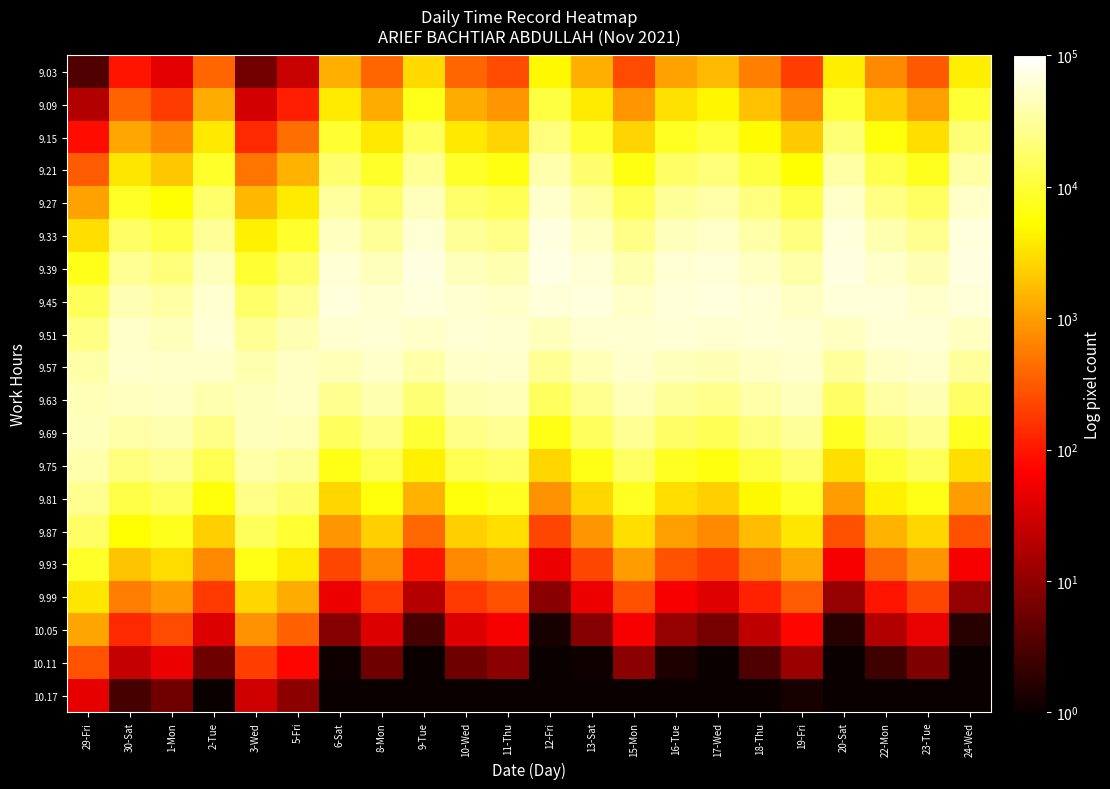

Reading left to right, transcribe all the data shown in this chart.

9.03: 29-Fri=3.4	30-Sat=94.1	1-Mon=43.7	2-Tue=386.6	3-Wed=6.3	5-Fri=25.6	6-Sat=1353.8	8-Mon=386.6	9-Tue=2856.6	10-Wed=386.6	11-Thu=245.7	12-Fri=4772.9	13-Sat=1353.8	15-Mon=245.7	16-Tue=1110.9	17-Wed=1642.6	18-Thu=597.6	19-Fri=194.6	20-Sat=4040.1	22-Mon=738.1	23-Tue=308.9	24-Wed=4040.1
9.09: 29-Fri=18.5	30-Sat=367.3	1-Mon=184.8	2-Tue=1286.2	3-Wed=31.9	5-Fri=114.4	6-Sat=3838.1	8-Mon=1286.2	9-Tue=7279.0	10-Wed=1286.2	11-Thu=862.1	12-Fri=11227.0	13-Sat=3838.1	15-Mon=862.1	16-Tue=3234.5	17-Wed=4534.2	18-Thu=1884.9	19-Fri=701.2	20-Sat=9760.3	22-Mon=2266.7	23-Tue=1055.4	24-Wed=9760.3
9.15: 29-Fri=84.7	30-Sat=1218.5	1-Mon=664.3	2-Tue=3636.1	3-Wed=138.0	5-Fri=433.6	6-Sat=9246.6	8-Mon=3636.1	9-Tue=15761.8	10-Wed=3636.1	11-Thu=2570.9	12-Fri=22441.7	13-Sat=9246.6	15-Mon=2570.9	16-Tue=8002.9	17-Wed=10636.1	18-Thu=5052.1	19-Fri=2147.4	20-Sat=20037.1	22-Mon=5915.6	23-Tue=3064.3	24-Wed=20037.1
9.21: 29-Fri=328.6	30-Sat=3434.1	1-Mon=2028.1	2-Tue=8732.9	3-Wed=508.0	5-Fri=1396.2	6-Sat=18924.0	8-Mon=8732.9	9-Tue=28994.2	10-Wed=8732.9	11-Thu=6512.8	12-Fri=38108.2	13-Sat=18924.0	15-Mon=6512.8	16-Tue=16821.4	17-Wed=21194.9	18-Thu=11503.5	19-Fri=5586.9	20-Sat=34944.5	22-Mon=13115.1	23-Tue=7558.3	24-Wed=34944.5
9.27: 29-Fri=1083.1	30-Sat=8219.2	1-Mon=5258.3	2-Tue=17810.8	3-Wed=1587.3	5-Fri=3818.3	6-Sat=32889.0	8-Mon=17810.8	9-Tue=45292.3	10-Wed=17810.8	11-Thu=14010.5	12-Fri=54952.6	13-Sat=32889.0	15-Mon=14010.5	16-Tue=30024.9	17-Wed=35866.5	18-Thu=22243.0	19-Fri=12343.6	20-Sat=51752.4	22-Mon=24691.8	23-Tue=15831.9	24-Wed=51752.4
9.33: 29-Fri=3030.1	30-Sat=16697.6	1-Mon=11572.1	2-Tue=30833.4	3-Wed=4210.1	5-Fri=8863.4	6-Sat=48517.9	8-Mon=30833.4	9-Tue=60055.3	10-Wed=30833.4	11-Thu=25583.1	12-Fri=67262.3	13-Sat=48517.9	15-Mon=25583.1	16-Tue=45489.8	17-Wed=51518.1	18-Thu=36506.4	19-Fri=23148.6	20-Sat=65057.1	22-Mon=39459.1	23-Tue=28148.3	24-Wed=65057.1
9.39: 29-Fri=7191.8	30-Sat=28777.9	1-Mon=21605.3	2-Tue=45283.4	3-Wed=9473.5	5-Fri=17454.7	6-Sat=60720.0	8-Mon=45283.4	9-Tue=67554.8	10-Wed=45283.4	11-Thu=39630.8	12-Fri=69844.6	13-Sat=60720.0	15-Mon=39630.8	16-Tue=58468.9	17-Wed=62778.1	18-Thu=50830.4	19-Fri=36828.5	20-Sat=69380.5	22-Mon=53496.0	23-Tue=42457.1	24-Wed=69380.5
9.45: 29-Fri=14471.3	30-Sat=42048.8	1-Mon=34197.9	2-Tue=56382.9	3-Wed=18072.4	5-Fri=29141.6	6-Sat=64424.8	8-Mon=56382.9	9-Tue=64424.8	10-Wed=56382.9	11-Thu=52047.9	12-Fri=61487.4	13-Sat=64424.8	15-Mon=52047.9	16-Tue=63712.9	17-Wed=64855.7	18-Thu=60002.6	19-Fri=49674.8	20-Sat=62729.5	22-Mon=61487.4	23-Tue=54292.6	24-Wed=62729.5
9.51: 29-Fri=24666.7	30-Sat=52045.7	1-Mon=45853.7	2-Tue=59469.0	3-Wed=29205.1	5-Fri=41214.5	6-Sat=57904.1	8-Mon=59469.0	9-Tue=52045.7	10-Wed=59469.0	11-Thu=57904.1	12-Fri=45853.7	13-Sat=57904.1	15-Mon=57904.1	16-Tue=58811.9	17-Wed=56757.6	18-Thu=60000.0	19-Fri=56757.6	20-Sat=48044.2	22-Mon=59866.8	23-Tue=58811.9	24-Wed=48044.2
9.57: 29-Fri=35579.8	30-Sat=54513.3	1-Mon=52027.8	2-Tue=53078.8	3-Wed=39938.2	5-Fri=49325.7	6-Sat=44040.6	8-Mon=53078.8	9-Tue=35579.8	10-Wed=53078.8	11-Thu=54513.3	12-Fri=28936.7	13-Sat=44040.6	15-Mon=54513.3	16-Tue=45939.9	17-Wed=42032.5	18-Thu=50771.4	19-Fri=54877.9	20-Sat=31138.5	22-Mon=49325.7	23-Tue=53910.9	24-Wed=31138.5
9.63: 29-Fri=43371.4	30-Sat=48253.5	1-Mon=49889.0	2-Tue=40036.9	3-Wed=46155.8	5-Fri=49889.0	6-Sat=28307.7	8-Mon=40036.9	9-Tue=20555.6	10-Wed=40036.9	11-Thu=43371.4	12-Fri=15432.4	13-Sat=28307.7	15-Mon=43371.4	16-Tue=30326.5	17-Wed=26306.1	18-Thu=36307.5	19-Fri=44841.5	20-Sat=17055.4	22-Mon=34345.4	23-Tue=41763.5	24-Wed=17055.4
9.69: 29-Fri=44601.8	30-Sat=36033.2	1-Mon=40357.4	2-Tue=25476.9	3-Wed=45000.0	5-Fri=42568.2	6-Sat=15349.9	8-Mon=25476.9	9-Tue=10018.6	10-Wed=25476.9	11-Thu=29110.7	12-Fri=6943.3	13-Sat=15349.9	15-Mon=29110.7	16-Tue=16889.0	17-Wed=13889.1	18-Thu=21903.9	19-Fri=30910.8	20-Sat=7880.9	22-Mon=20174.9	23-Tue=27293.9	24-Wed=7880.9
9.75: 29-Fri=38602.8	30-Sat=22646.2	1-Mon=27476.3	2-Tue=13644.3	3-Wed=36924.7	5-Fri=30569.1	6-Sat=7005.2	8-Mon=13644.3	9-Tue=4109.6	10-Wed=13644.3	11-Thu=16444.5	12-Fri=2629.1	13-Sat=7005.2	15-Mon=16444.5	16-Tue=7915.9	17-Wed=6171.8	18-Thu=11121.5	19-Fri=17933.3	20-Sat=3064.8	22-Mon=9974.1	23-Tue=15012.4	24-Wed=3064.8
9.81: 29-Fri=28025.8	30-Sat=11938.8	1-Mon=15691.6	2-Tue=6129.6	3-Wed=25415.2	5-Fri=18414.3	6-Sat=2681.7	8-Mon=6129.6	9-Tue=1414.1	10-Wed=6129.6	11-Thu=7792.2	12-Fri=835.1	13-Sat=2681.7	15-Mon=7792.2	16-Tue=3112.3	17-Wed=2300.5	18-Thu=4736.7	19-Fri=8727.3	20-Sat=999.8	22-Mon=4136.3	23-Tue=6926.5	24-Wed=999.8
9.87: 29-Fri=16984.6	30-Sat=5253.9	1-Mon=7480.6	2-Tue=2298.6	3-Wed=14602.6	5-Fri=9259.4	6-Sat=857.0	8-Mon=2298.6	9-Tue=406.2	10-Wed=2298.6	11-Thu=3082.2	12-Fri=221.4	13-Sat=857.0	15-Mon=3082.2	16-Tue=1021.4	17-Wed=715.8	18-Thu=1684.0	19-Fri=3545.4	20-Sat=272.3	22-Mon=1431.9	23-Tue=2667.6	24-Wed=272.3
9.93: 29-Fri=8527.7	30-Sat=1915.5	1-Mon=2954.5	2-Tue=714.1	3-Wed=6950.9	5-Fri=3857.4	6-Sat=226.9	8-Mon=714.1	9-Tue=96.6	10-Wed=714.1	11-Thu=1010.0	12-Fri=48.6	13-Sat=226.9	15-Mon=1010.0	16-Tue=277.7	17-Wed=184.5	18-Thu=496.0	19-Fri=1193.2	20-Sat=61.4	22-Mon=410.7	23-Tue=851.2	24-Wed=61.4
9.99: 29-Fri=3502.6	30-Sat=571.3	1-Mon=954.6	2-Tue=181.5	3-Wed=2706.7	5-Fri=1314.6	6-Sat=49.1	8-Mon=181.5	9-Tue=18.8	10-Wed=181.5	11-Thu=270.8	12-Fri=8.7	13-Sat=49.1	15-Mon=270.8	16-Tue=61.8	17-Wed=38.9	18-Thu=119.5	19-Fri=328.5	20-Sat=11.3	22-Mon=96.3	23-Tue=222.2	24-Wed=11.3
10.05: 29-Fri=1149.3	30-Sat=136.1	1-Mon=246.4	2-Tue=36.9	3-Wed=842.0	5-Fri=357.9	6-Sat=8.5	8-Mon=36.9	9-Tue=2.9	10-Wed=36.9	11-Thu=58.0	12-Fri=1.3	13-Sat=8.5	15-Mon=58.0	16-Tue=11.0	17-Wed=6.6	18-Thu=23.0	19-Fri=72.3	20-Sat=1.7	22-Mon=18.1	23-Tue=46.3	24-Wed=1.7
10.11: 29-Fri=285.7	30-Sat=24.6	1-Mon=48.2	2-Tue=5.7	3-Wed=198.4	5-Fri=73.8	6-Sat=1.1	8-Mon=5.7	9-Tue=1.0	10-Wed=5.7	11-Thu=9.4	12-Fri=1.0	13-Sat=1.1	15-Mon=9.4	16-Tue=1.5	17-Wed=1.0	18-Thu=3.4	19-Fri=12.0	20-Sat=1.0	22-Mon=2.6	23-Tue=7.3	24-Wed=1.0
10.17: 29-Fri=45.4	30-Sat=2.8	1-Mon=6.0	2-Tue=1.0	3-Wed=29.9	5-Fri=9.7	6-Sat=1.0	8-Mon=1.0	9-Tue=1.0	10-Wed=1.0	11-Thu=1.0	12-Fri=1.0	13-Sat=1.0	15-Mon=1.0	16-Tue=1.0	17-Wed=1.0	18-Thu=1.0	19-Fri=1.3	20-Sat=1.0	22-Mon=1.0	23-Tue=1.0	24-Wed=1.0